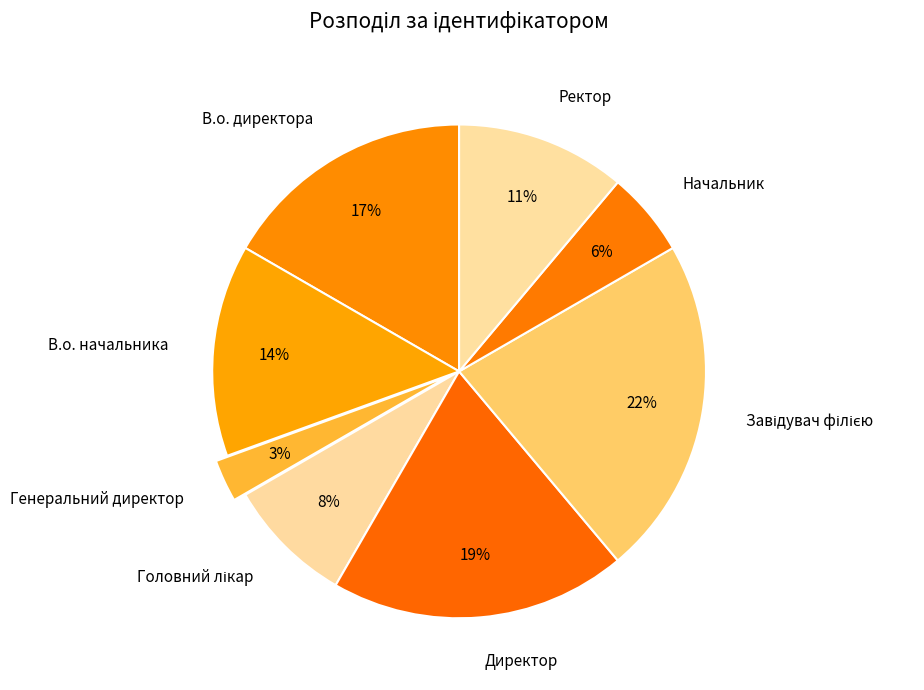

Is Начальник the majority of the pie?

No